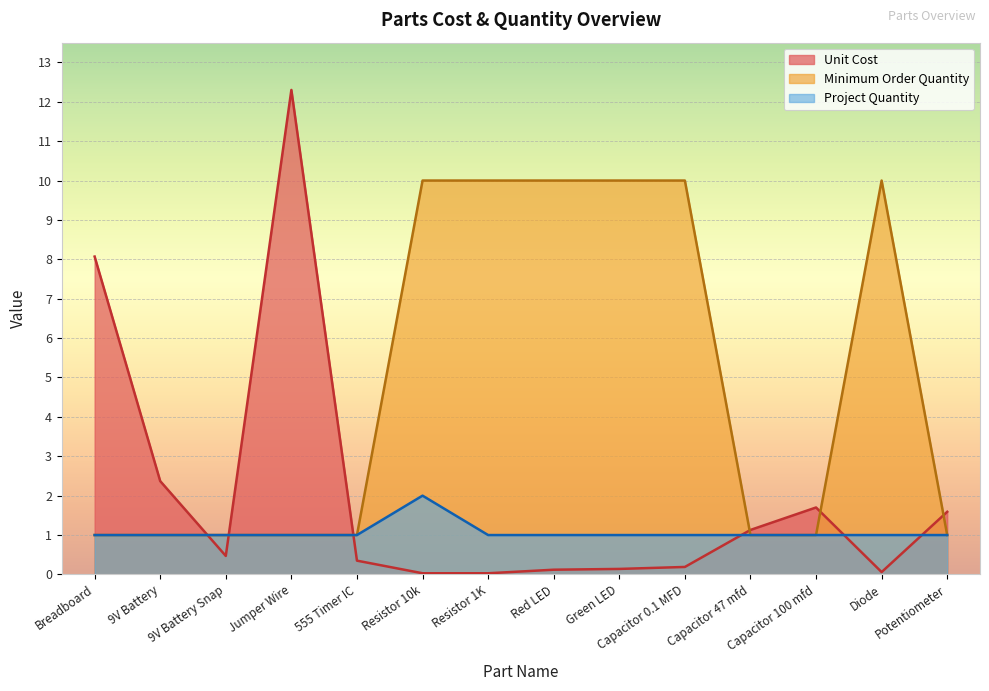

How many lines are shown in the chart?

3